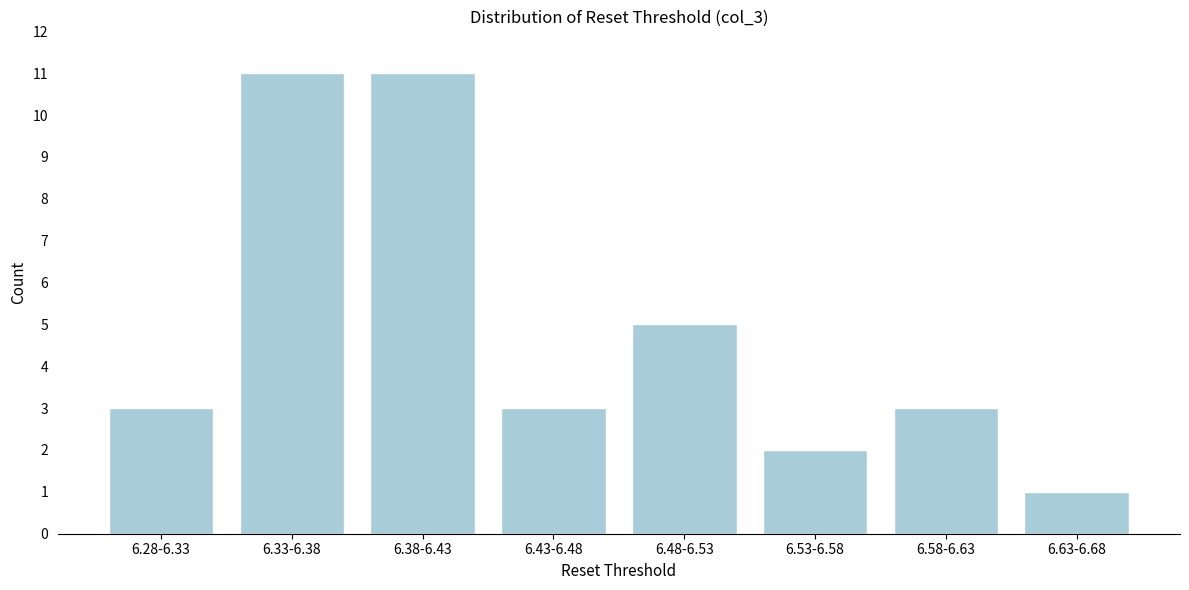

Reading left to right, extract all data points from this chart.

6.28-6.33=3	6.33-6.38=11	6.38-6.43=11	6.43-6.48=3	6.48-6.53=5	6.53-6.58=2	6.58-6.63=3	6.63-6.68=1